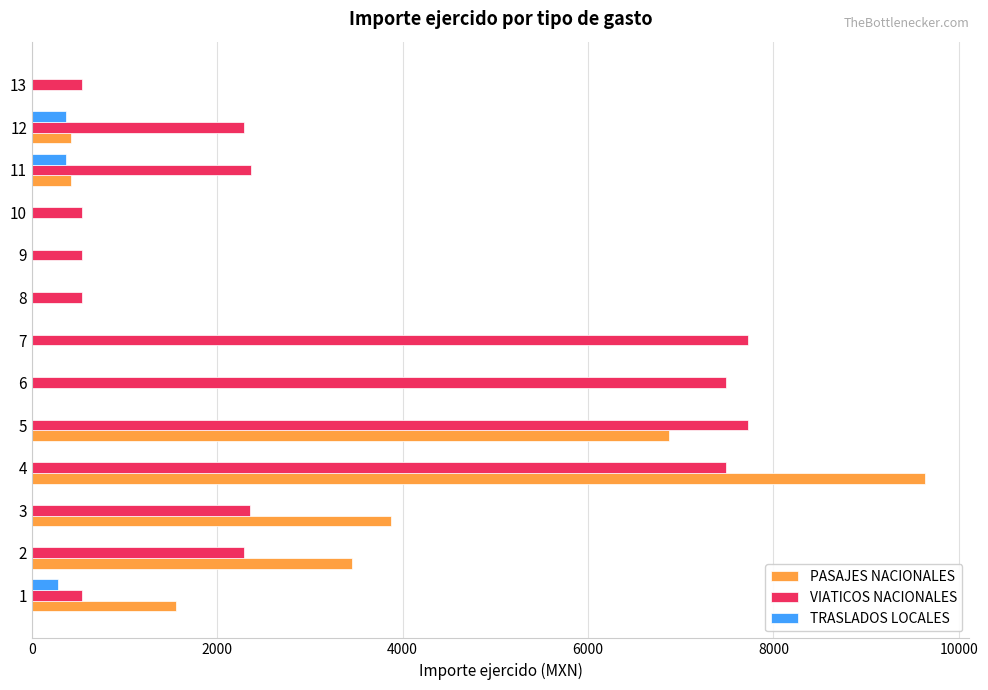

What is the sum of all VIATICOS NACIONALES values?

42456.2